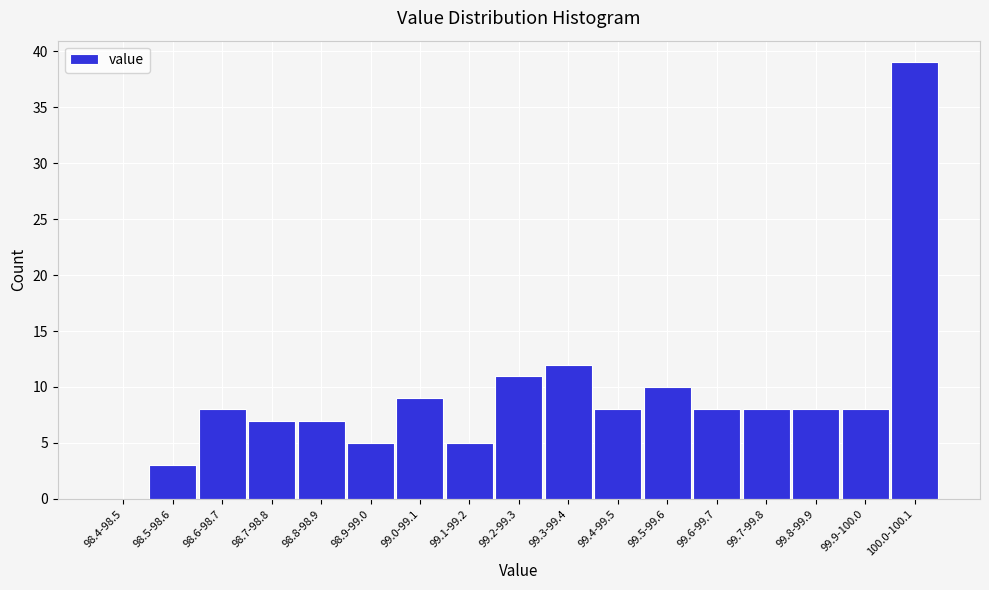

True or false: the data shows 15 at 99.2-99.3.

False